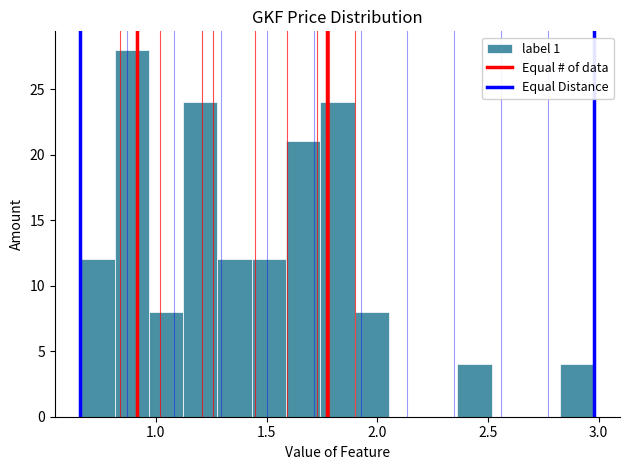

Around what value on the x-axis is the tallest bar? Give the approximate position of its centre, as read against the axis.

0.90